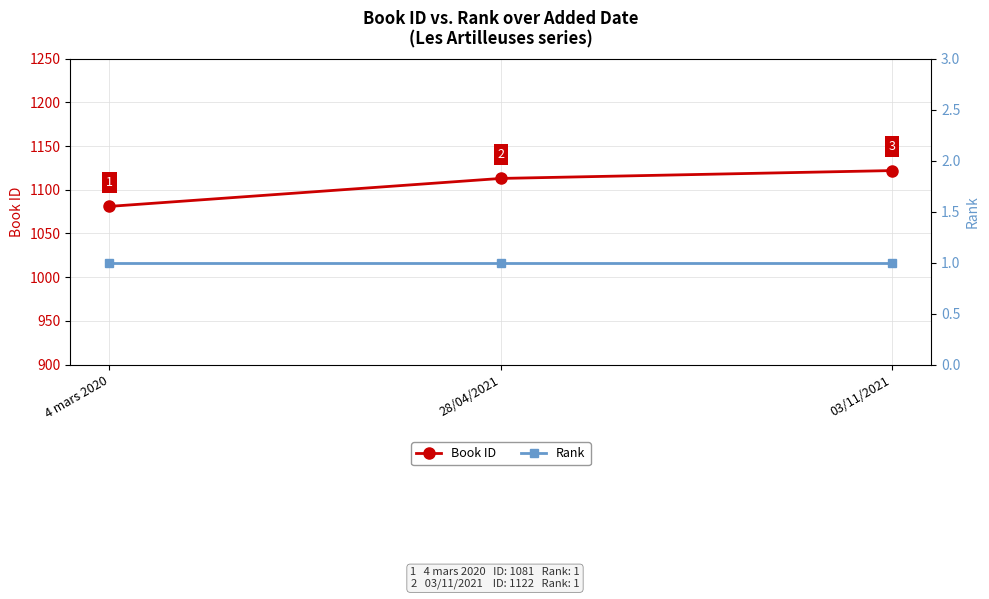

List the series in order of their peak value, lowest first.

Rank, Book ID